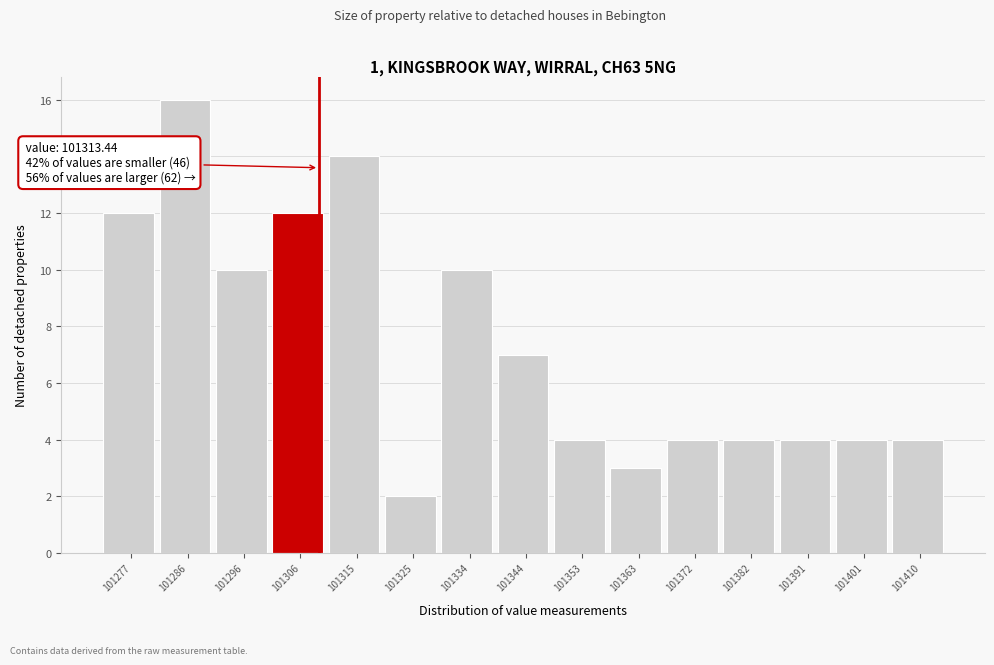

Reading left to right, extract all data points from this chart.

101277=12	101286=16	101296=10	101306=12	101315=14	101325=2	101334=10	101344=7	101353=4	101363=3	101372=4	101382=4	101391=4	101401=4	101410=4